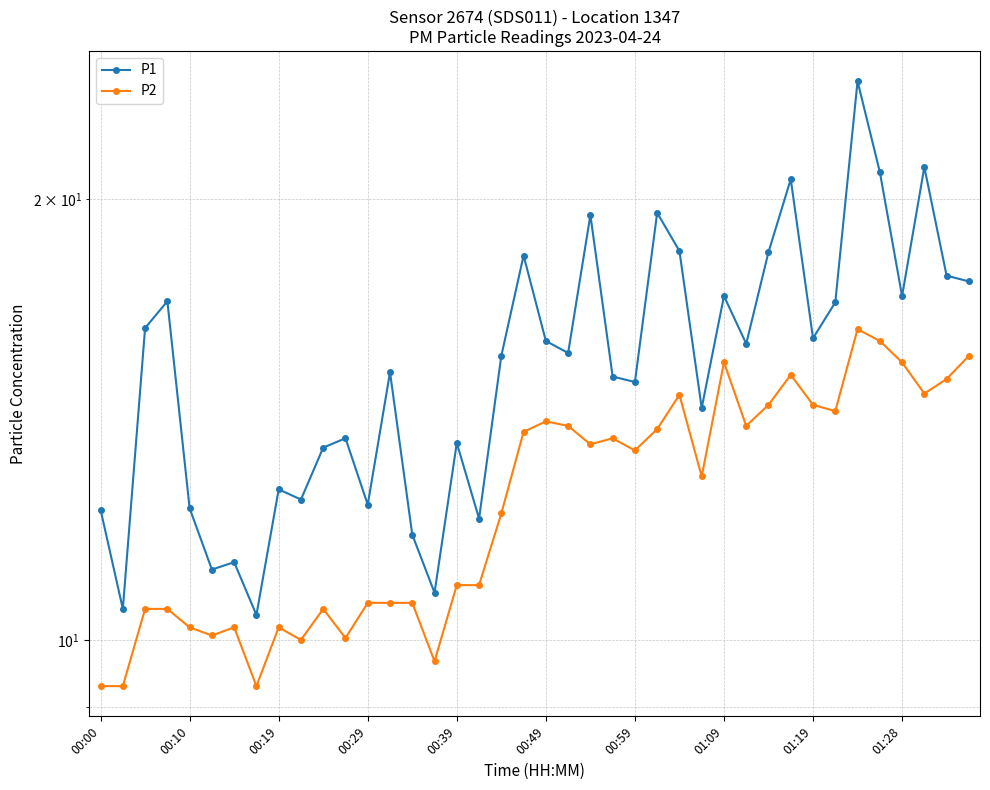

True or false: P1 and P2 intersect in this chart.

False